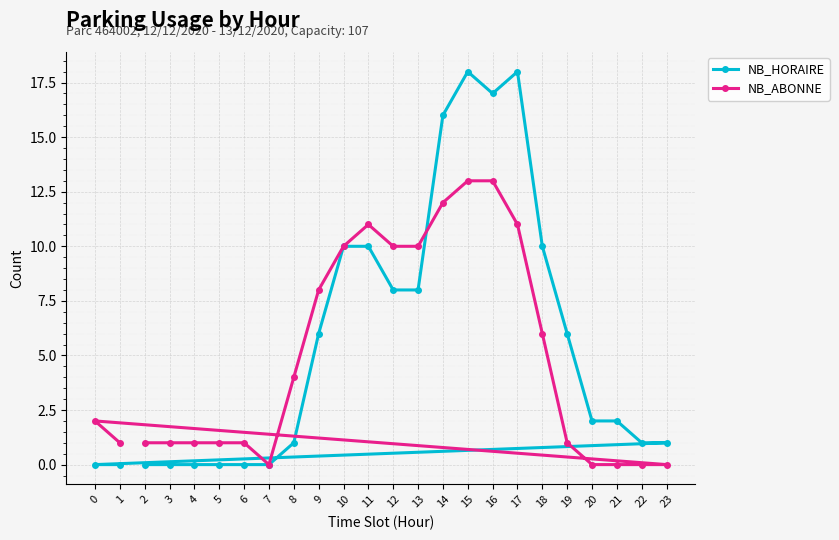

Reading right to left, what are all the values shown in this chart?

NB_HORAIRE: 23=1	22=1	21=2	20=2	19=6	18=10	17=18	16=17	15=18	14=16	13=8	12=8	11=10	10=10	9=6	8=1	7=0	6=0	5=0	4=0	3=0	2=0	1=0	0=0
NB_ABONNE: 23=0	22=0	21=0	20=0	19=1	18=6	17=11	16=13	15=13	14=12	13=10	12=10	11=11	10=10	9=8	8=4	7=0	6=1	5=1	4=1	3=1	2=1	1=1	0=2